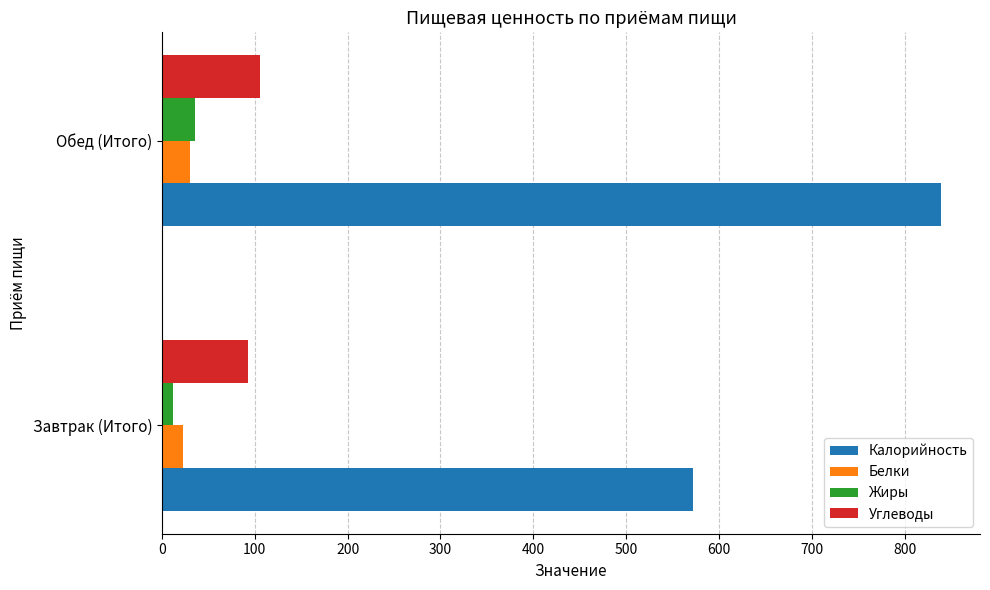

Read the Белки value at Обед (Итого).

30.1